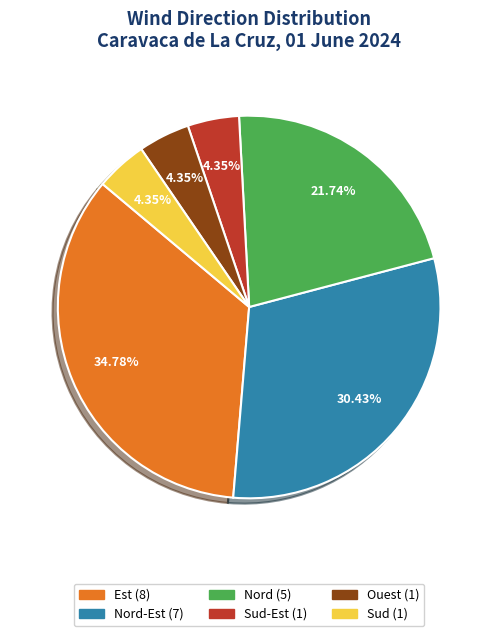

How many slices are in this pie chart?

6